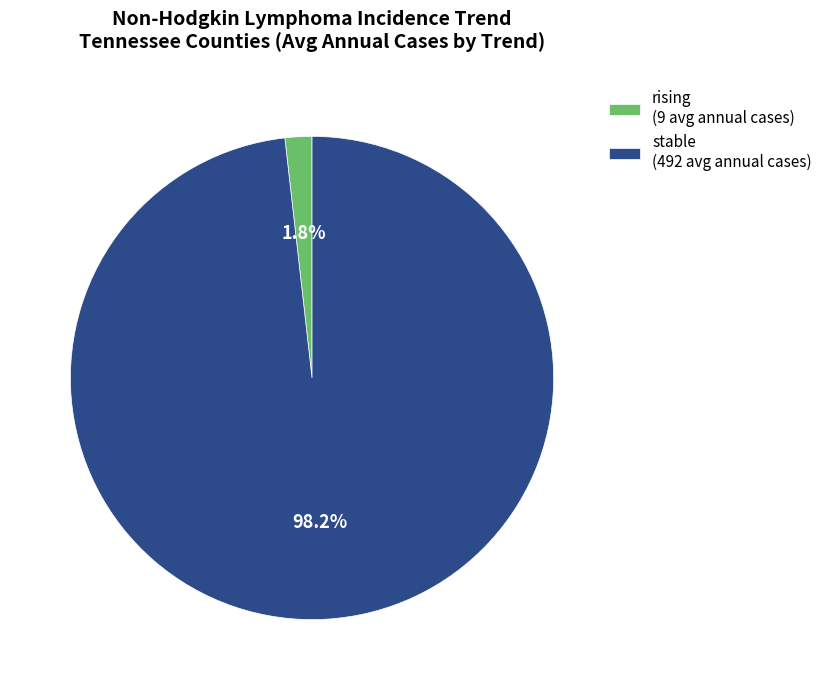

To the nearest percent, what is the difference between the largest and smallest slice percentages?

96%